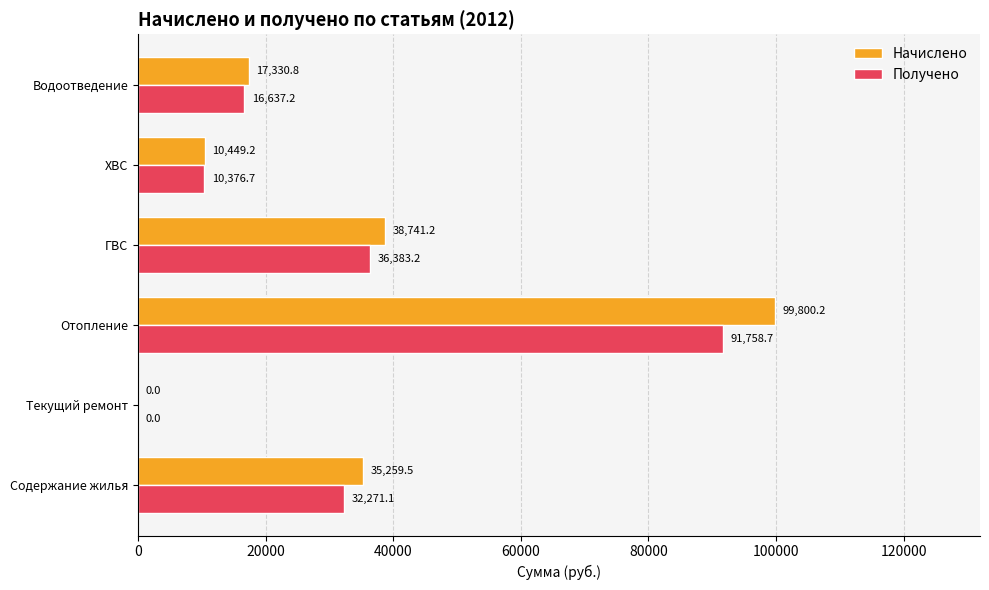

At which category is the sum across all series the highest?

Отопление